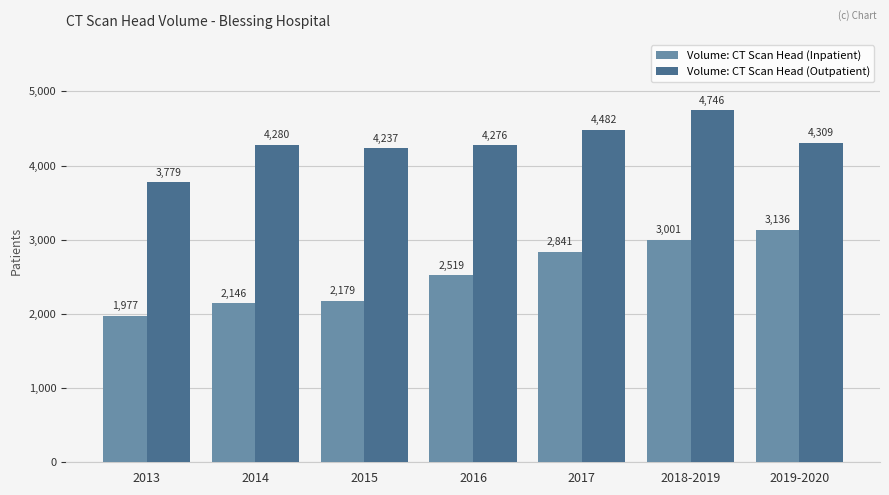

Reading left to right, list all the values displayed in this chart.

Volume: CT Scan Head (Inpatient): 2013=1977	2014=2146	2015=2179	2016=2519	2017=2841	2018-2019=3001	2019-2020=3136
Volume: CT Scan Head (Outpatient): 2013=3779	2014=4280	2015=4237	2016=4276	2017=4482	2018-2019=4746	2019-2020=4309